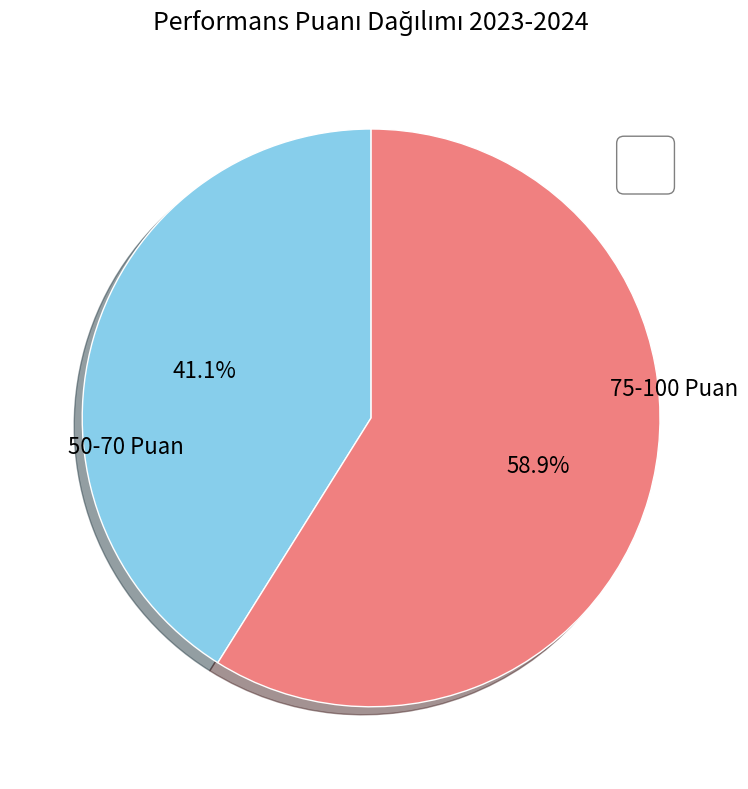

Rank the categories by value from lowest to highest.

50-70 Puan, 75-100 Puan